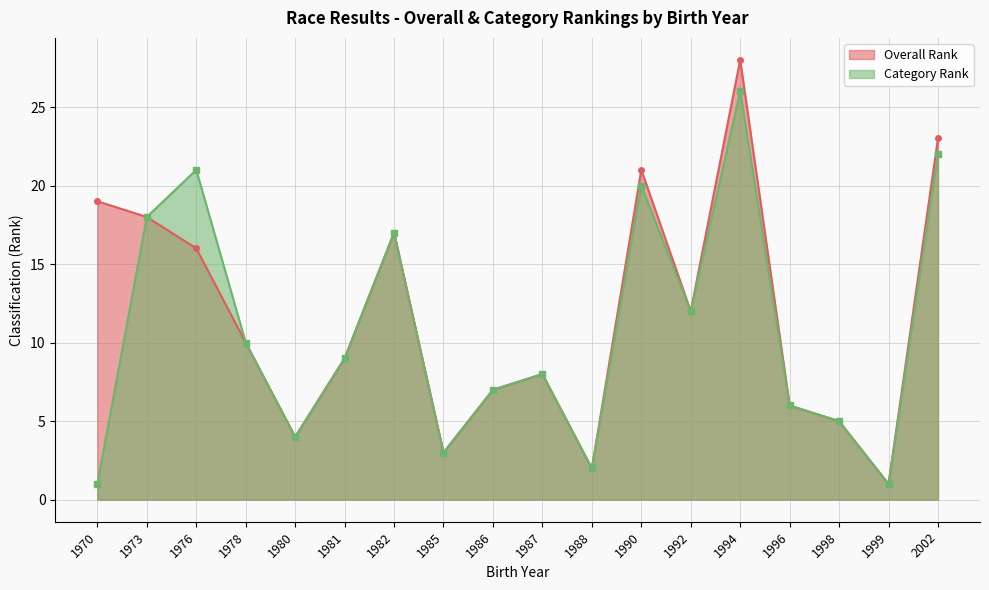

Between 1978 and 1982, which series saw the biggest shift?

Overall Rank